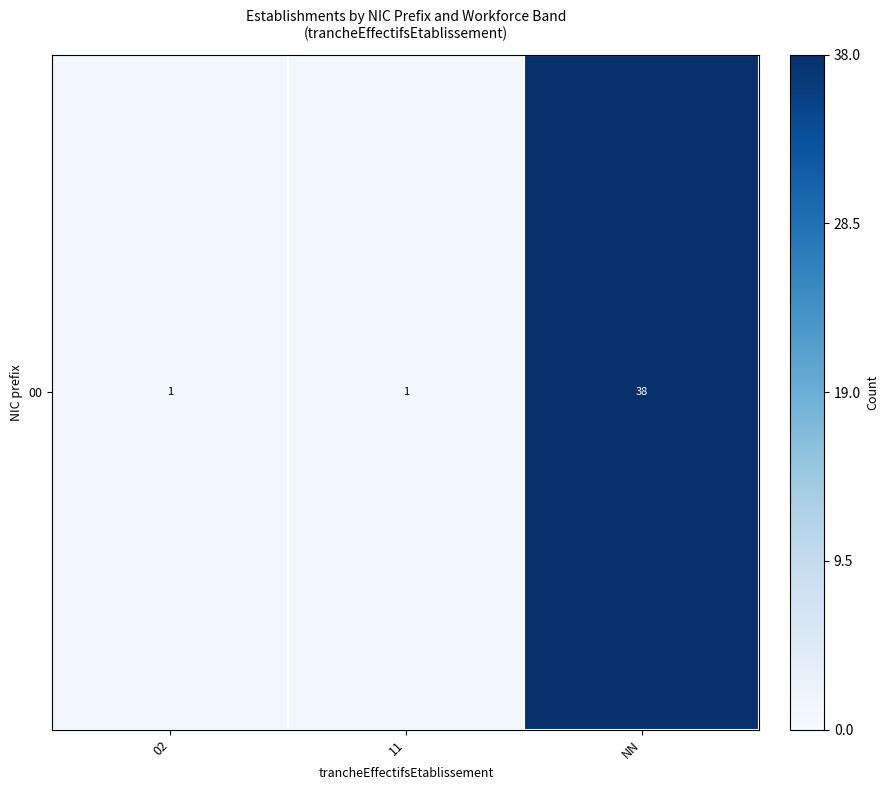

The value at NN is 68. True or false?

False